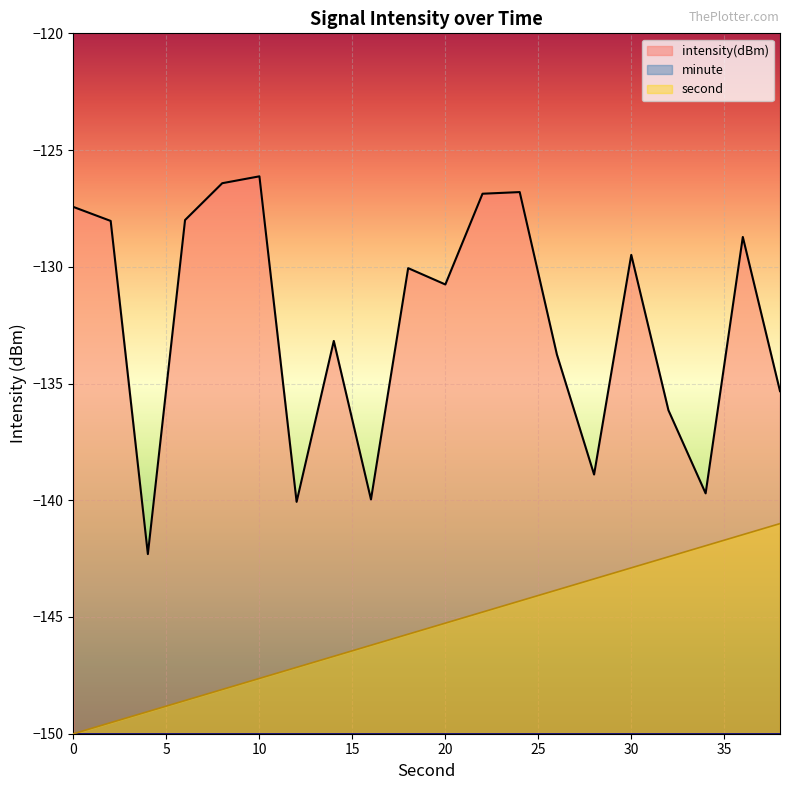

What is the value of the second point at the 14th from the left?

-143.8